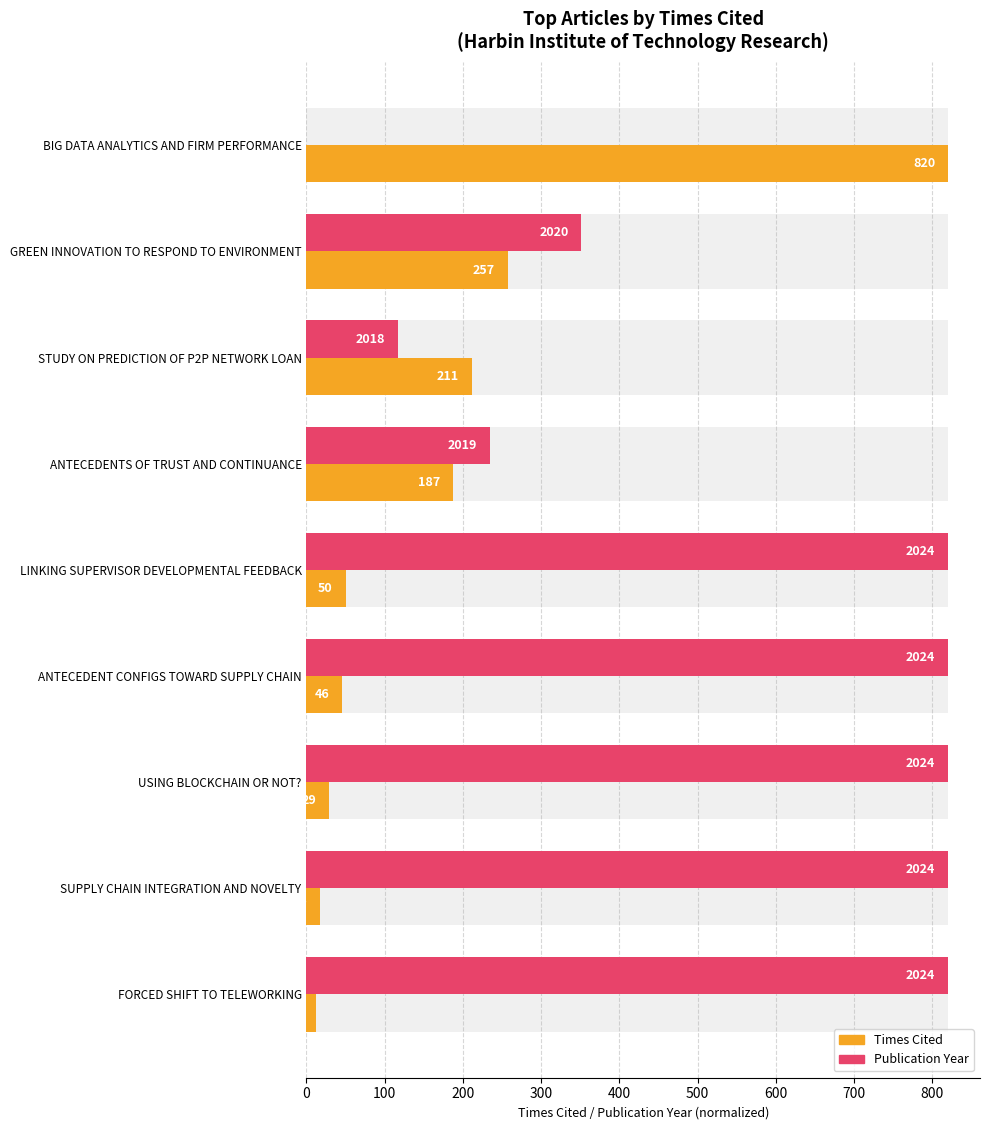

Rank the series at STUDY ON PREDICTION OF P2P NETWORK LOAN from highest to lowest value.

Times Cited, Publication Year (normalized)